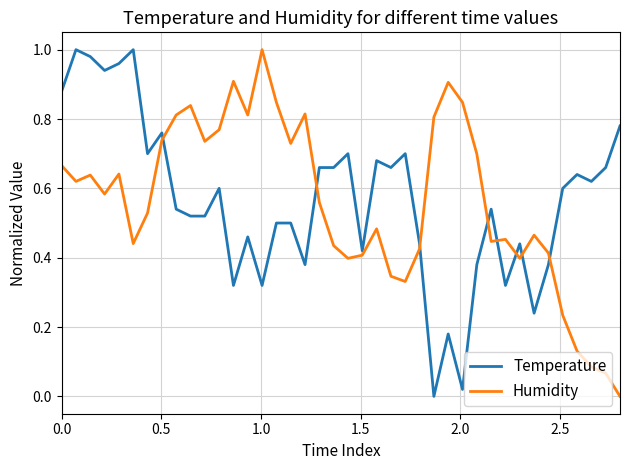

After their last crossing, which series has the higher values: Humidity or Temperature?

Temperature